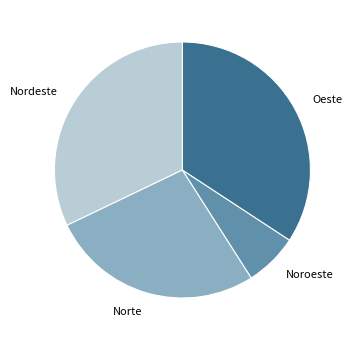

Count the number of slices in the pie.

4